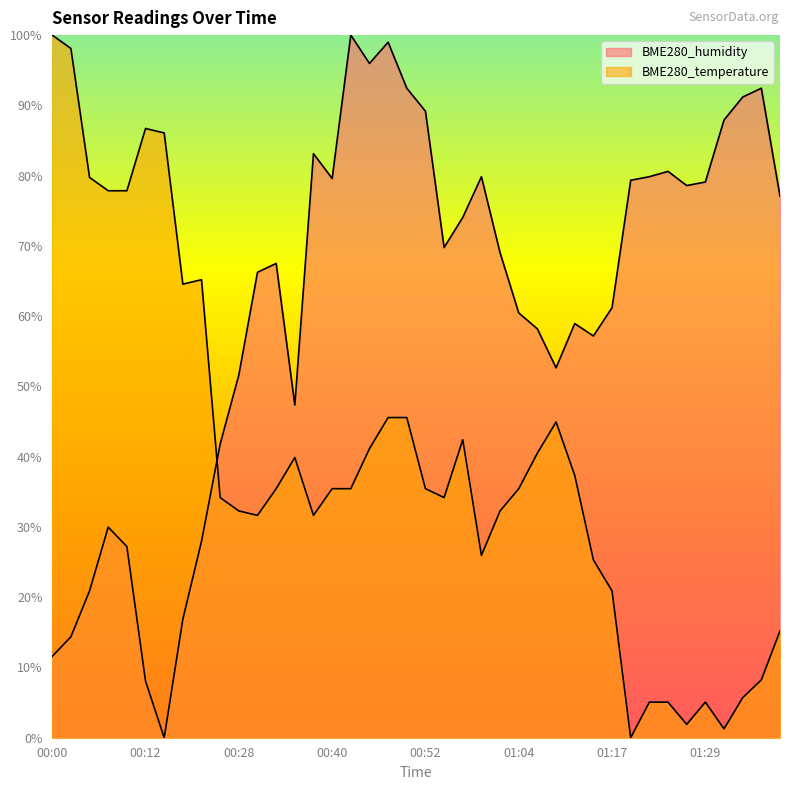

The BME280_humidity series shows 69.0 at 01:02. True or false?

True